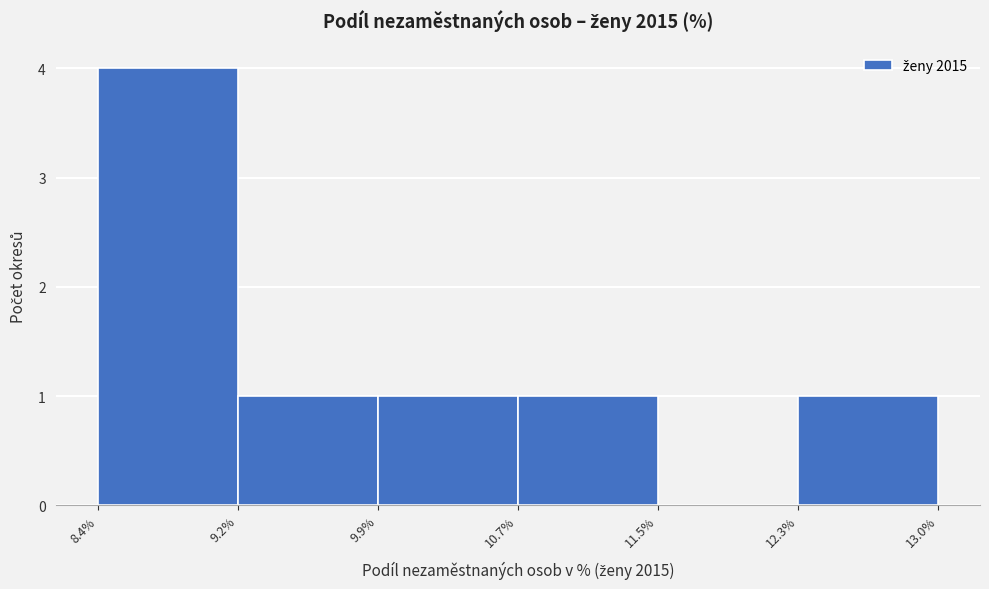

Reading left to right, transcribe this chart: for each bar, give the range it covers on the x-axis and its height. The values are not printed on the chart, so give them approximately, as read against the axis.

8.4% to 9.2%: 4
9.2% to 9.9%: 1
9.9% to 10.7%: 1
10.7% to 11.5%: 1
11.5% to 12.3%: 0
12.3% to 13.0%: 1